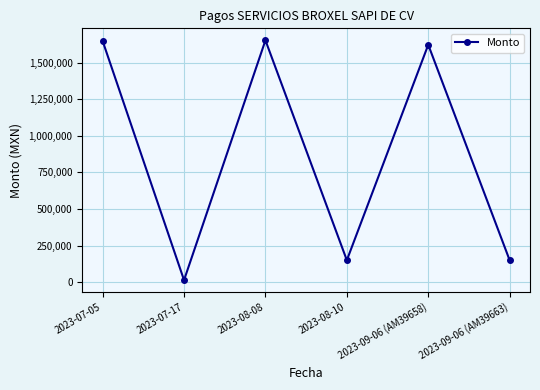

What is the sum of the values at 2023-08-08 and 2023-07-17?

1666330.2